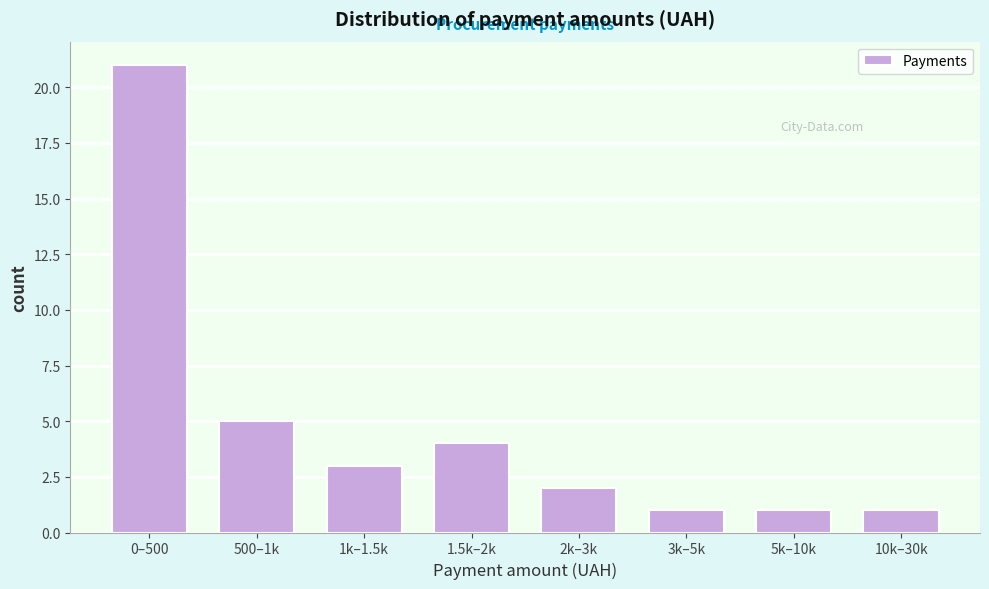

Reading left to right, transcribe all the data shown in this chart.

0–500=21	500–1k=5	1k–1.5k=3	1.5k–2k=4	2k–3k=2	3k–5k=1	5k–10k=1	10k–30k=1